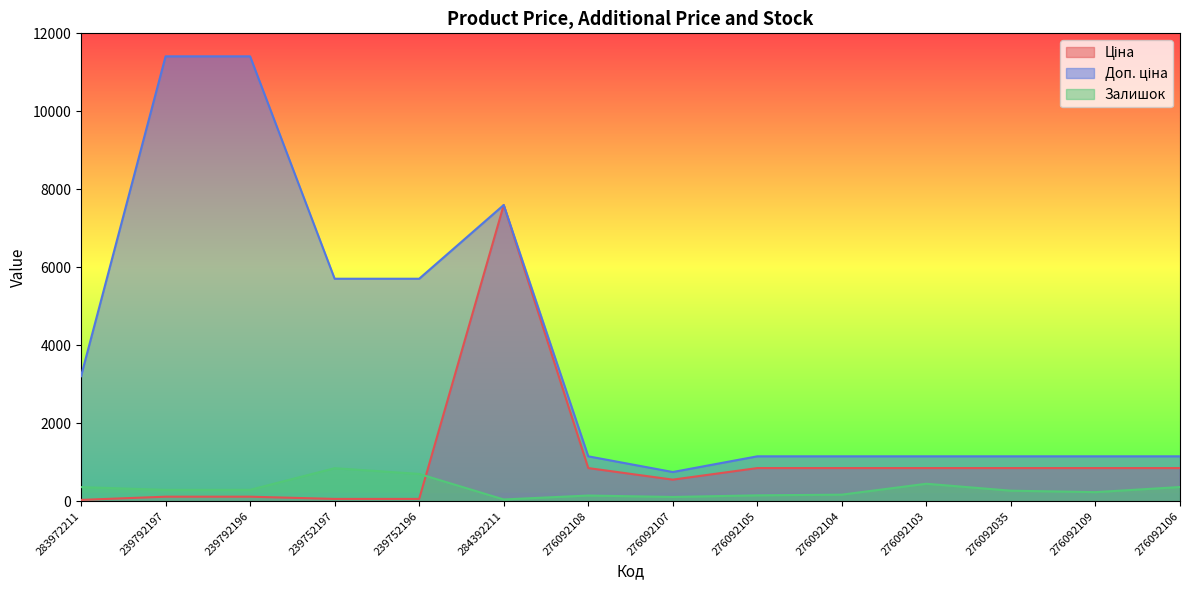

The value of Залишок at 276092107 is 107.0. True or false?

True